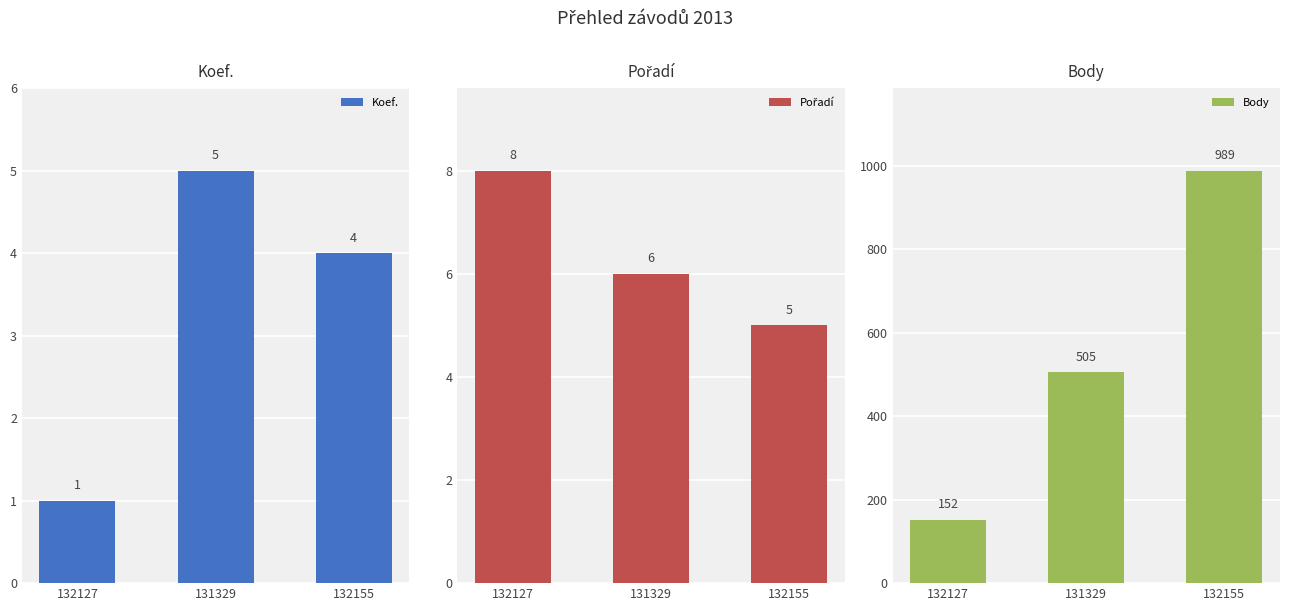

What is the label of the 2nd bar from the left?

131329